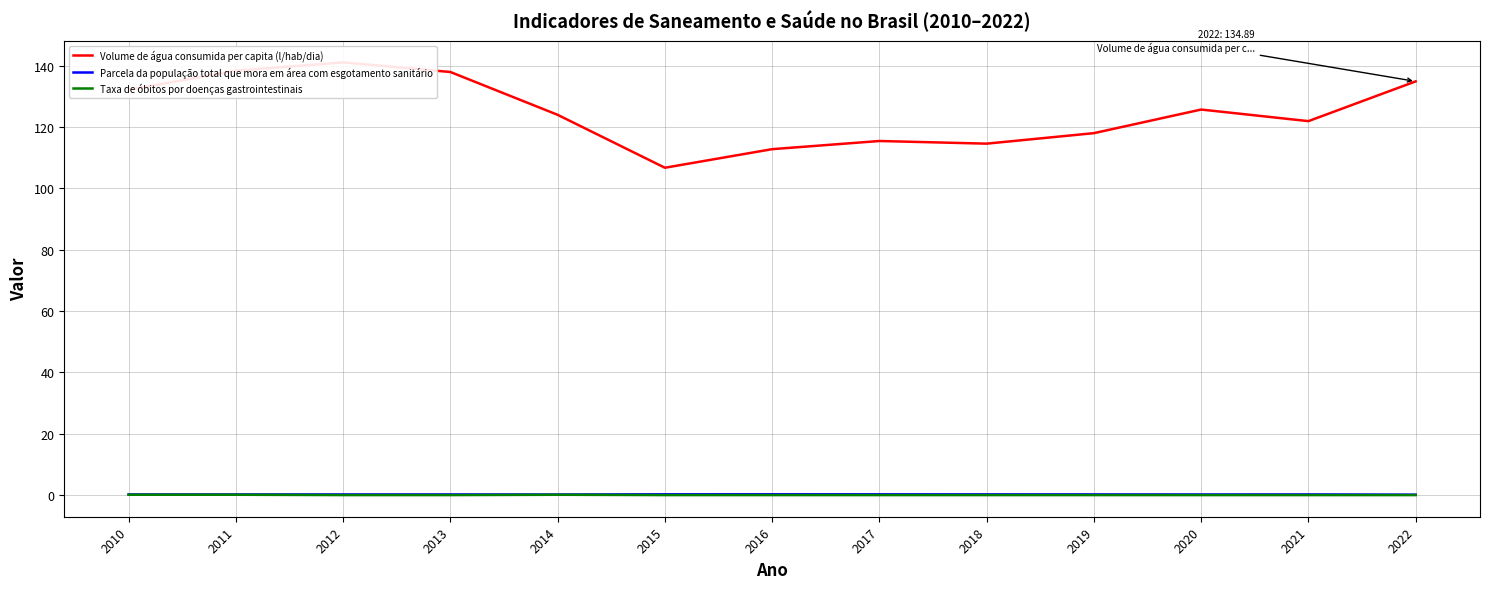

True or false: Volume de água consumida per capita (l/hab/dia) and Taxa de óbitos por doenças gastrointestinais cross at least once.

False